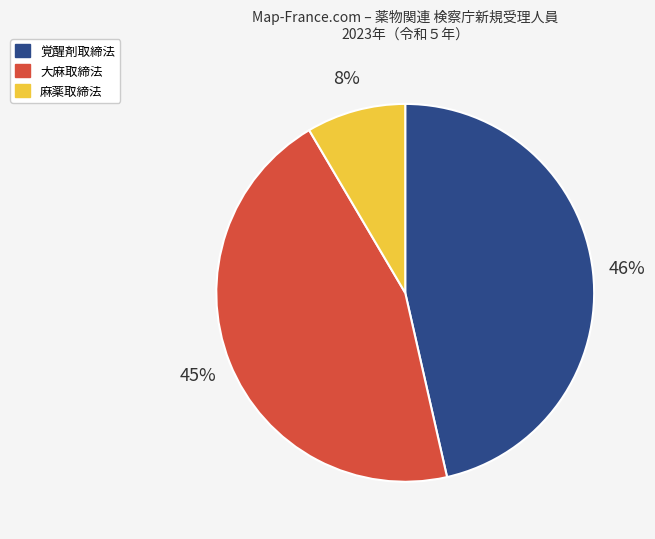

Is it true that 麻薬取締法 is 17% of the pie?

False